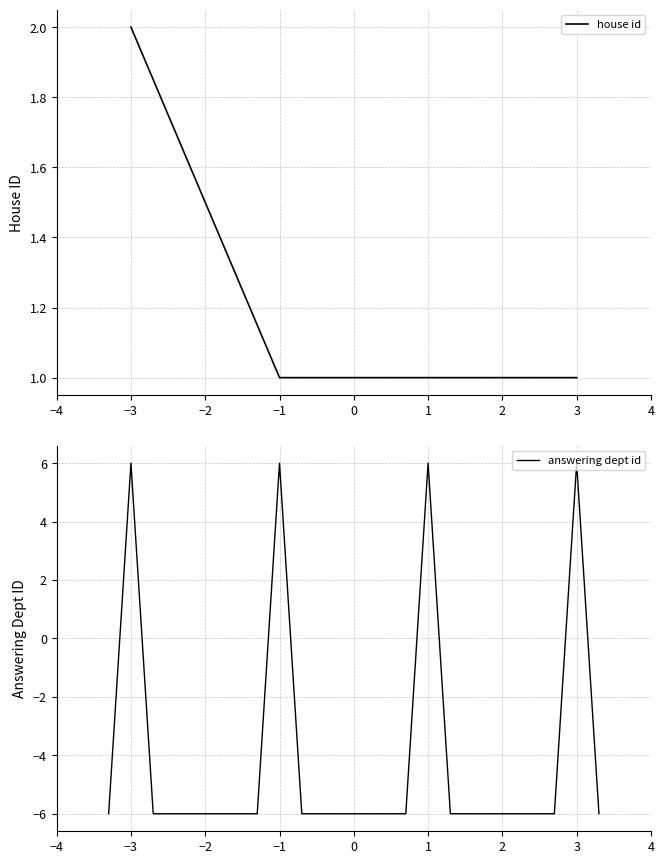

At which label does house id reach its peak?

−3